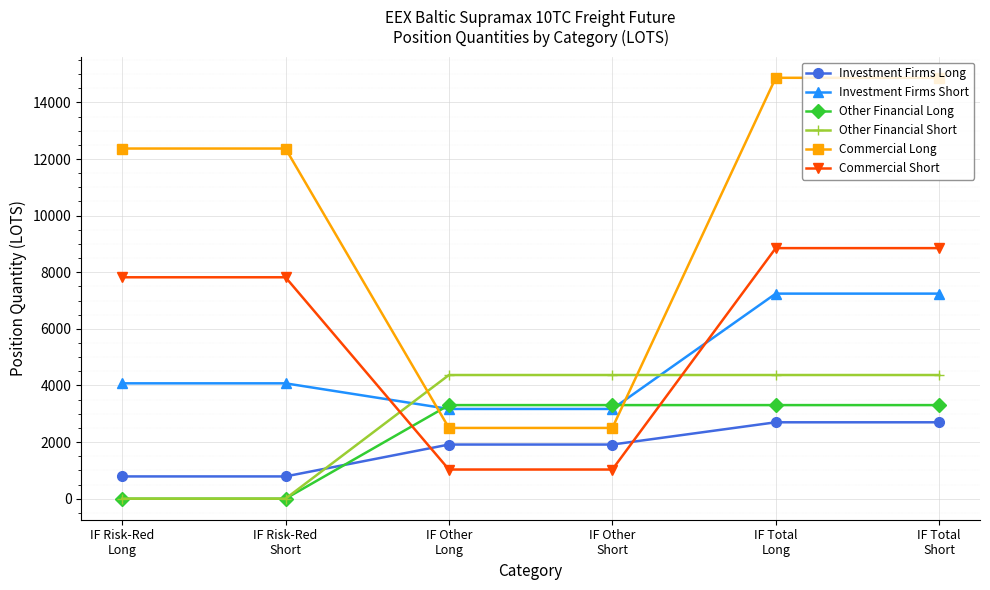

True or false: Investment Firms Long and Commercial Long cross at least once.

False